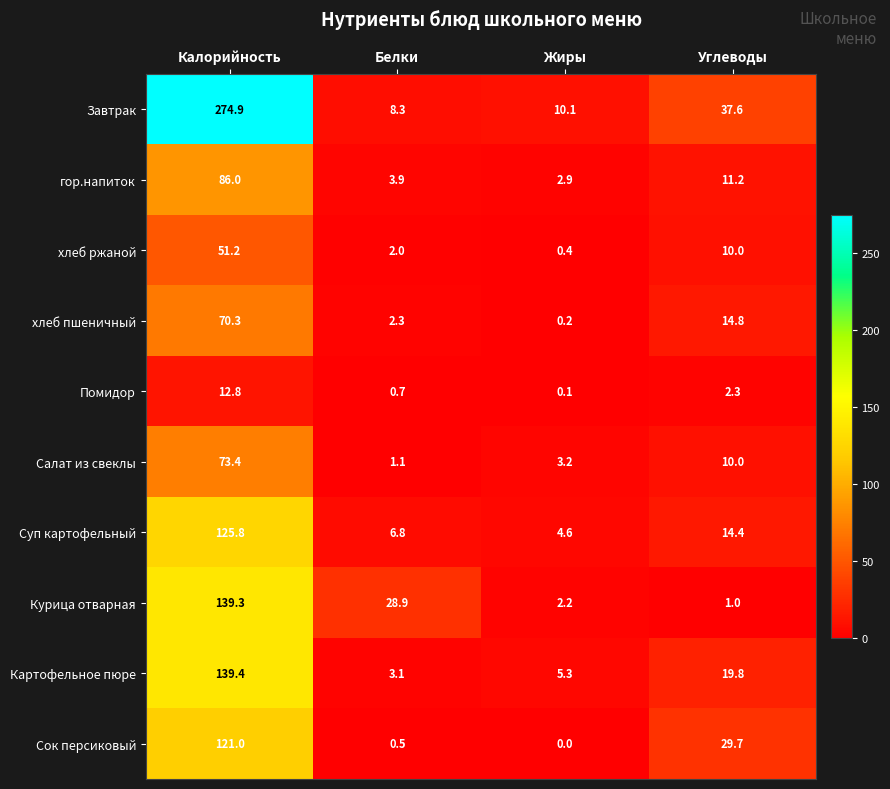

What is the maximum value for Курица отварная?

139.3